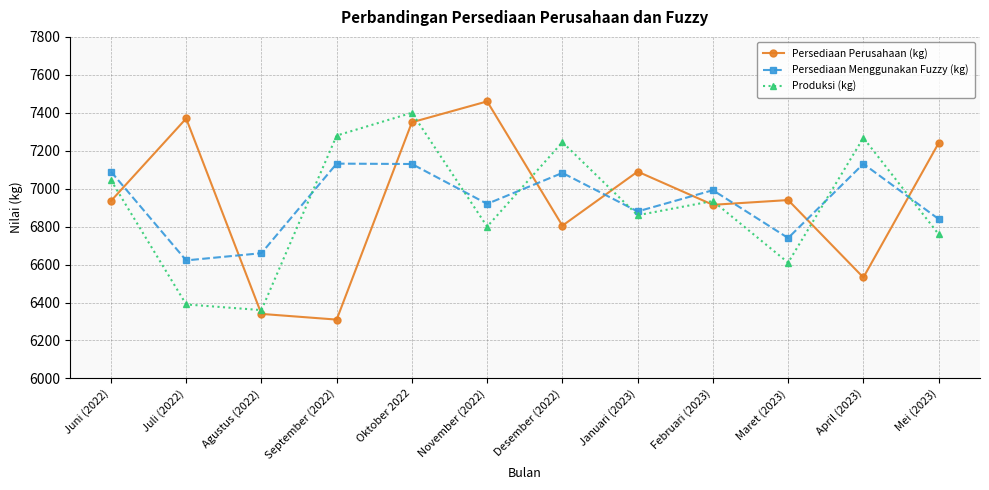

How many intersections are there between Produksi (kg) and Persediaan Menggunakan Fuzzy (kg)?

6